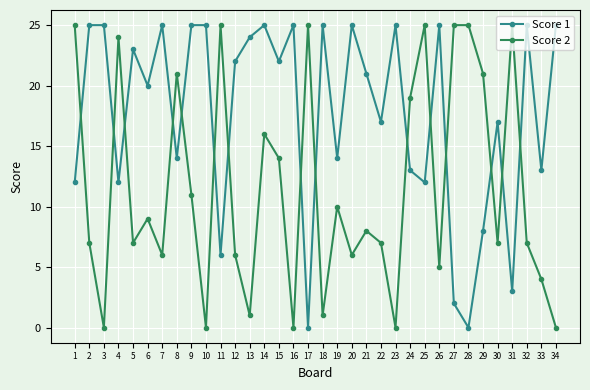

The Score 2 series shows 25 at 28. True or false?

True